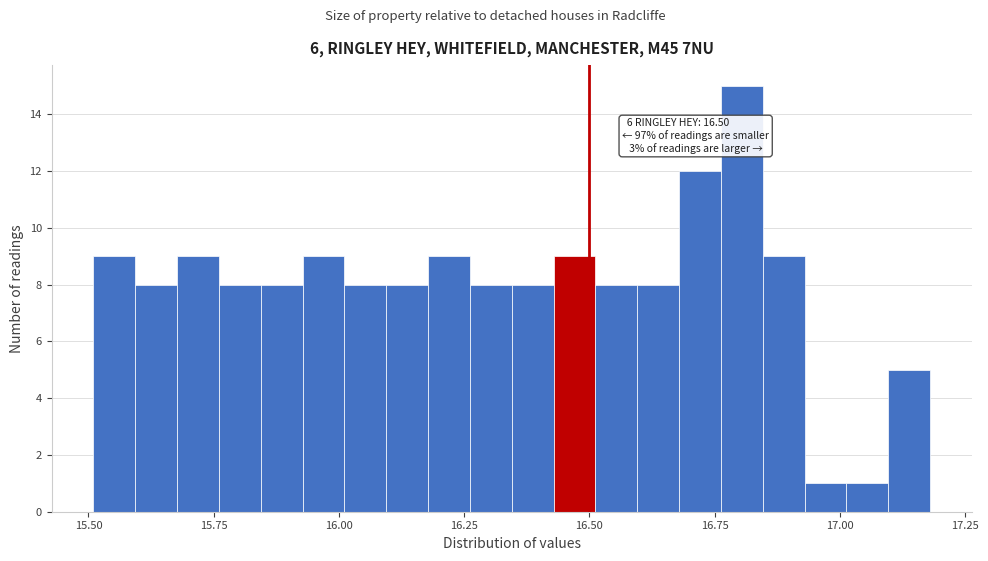

Around what value on the x-axis is the tallest bar? Give the approximate position of its centre, as read against the axis.

16.80